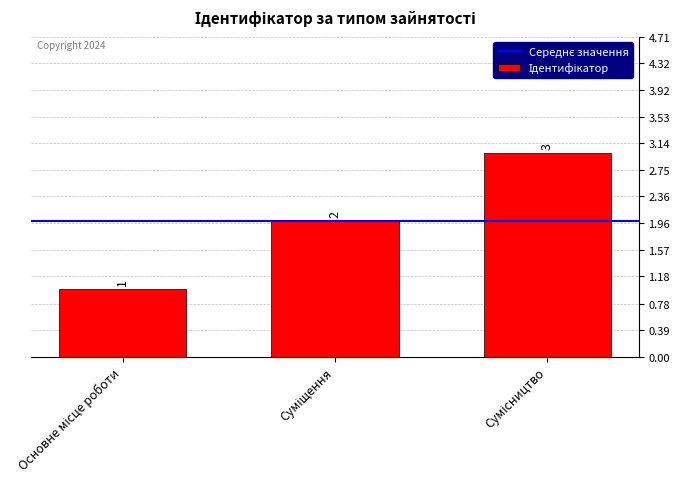

Count the values in the range 1 to 3.

3